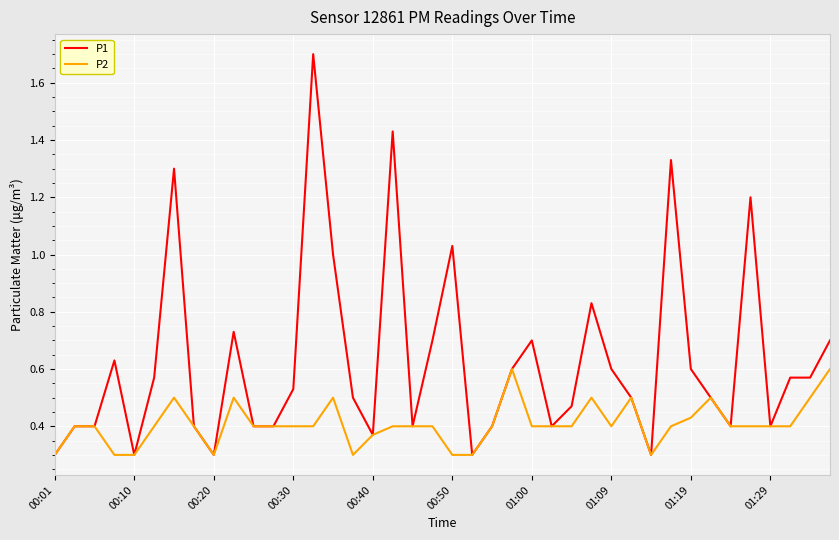

What is the minimum value for P1?

0.3